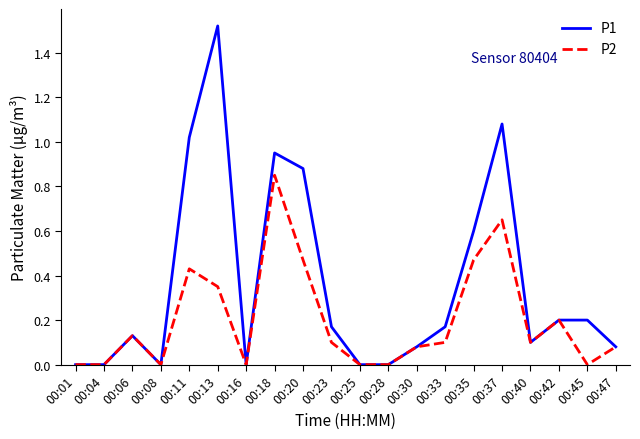

At which category is the sum across all series the highest?

00:13